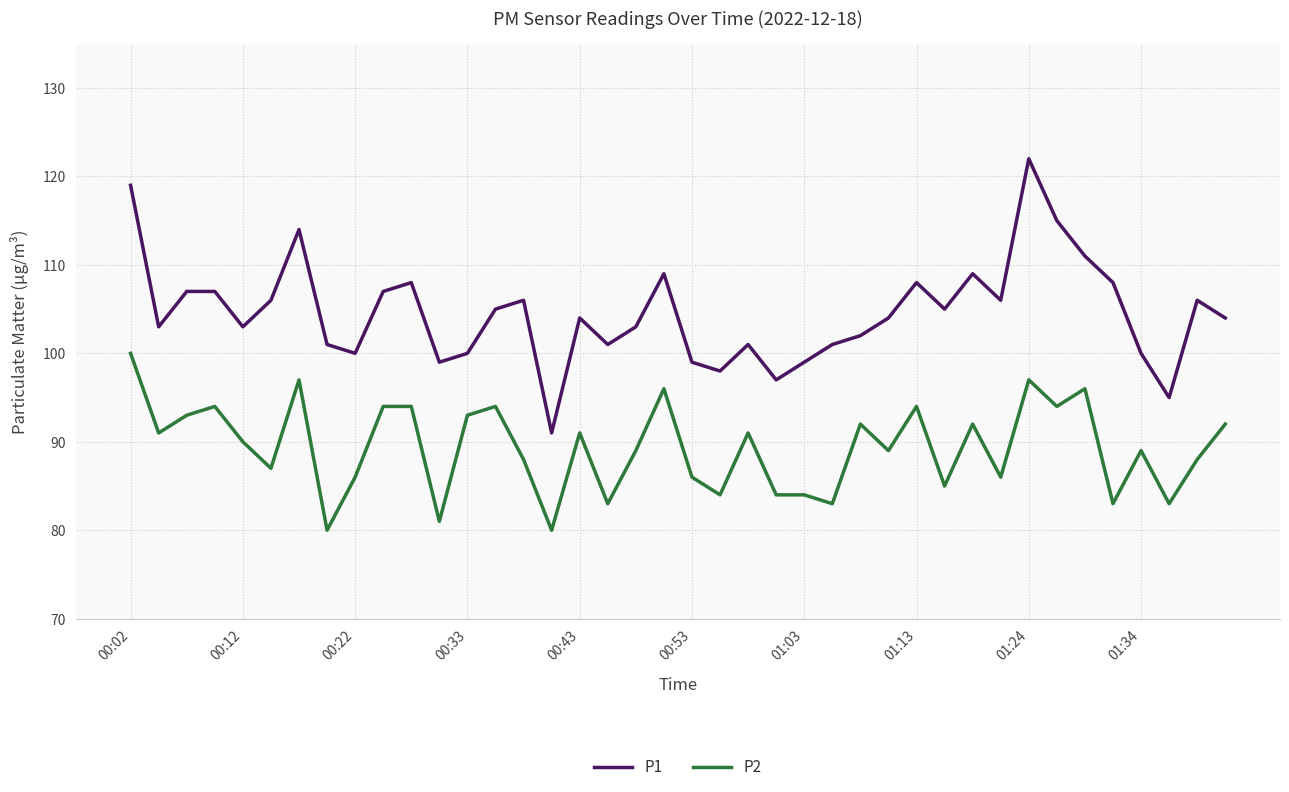

What is the highest value of the P2 series?

100